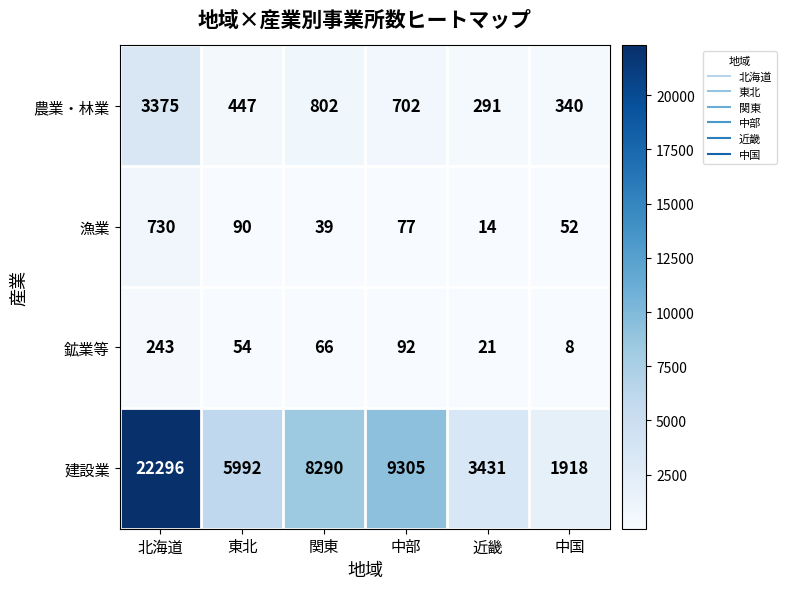

What is the maximum value shown in the chart?

22296